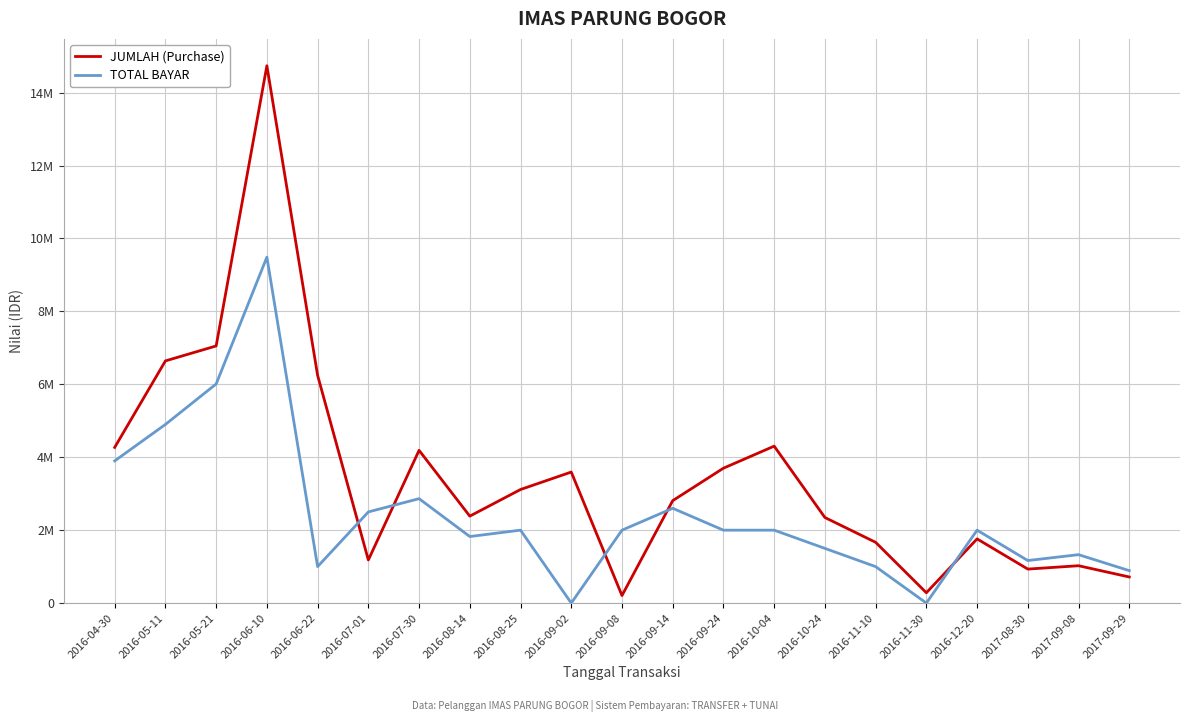

Does the chart have visible grid lines?

Yes